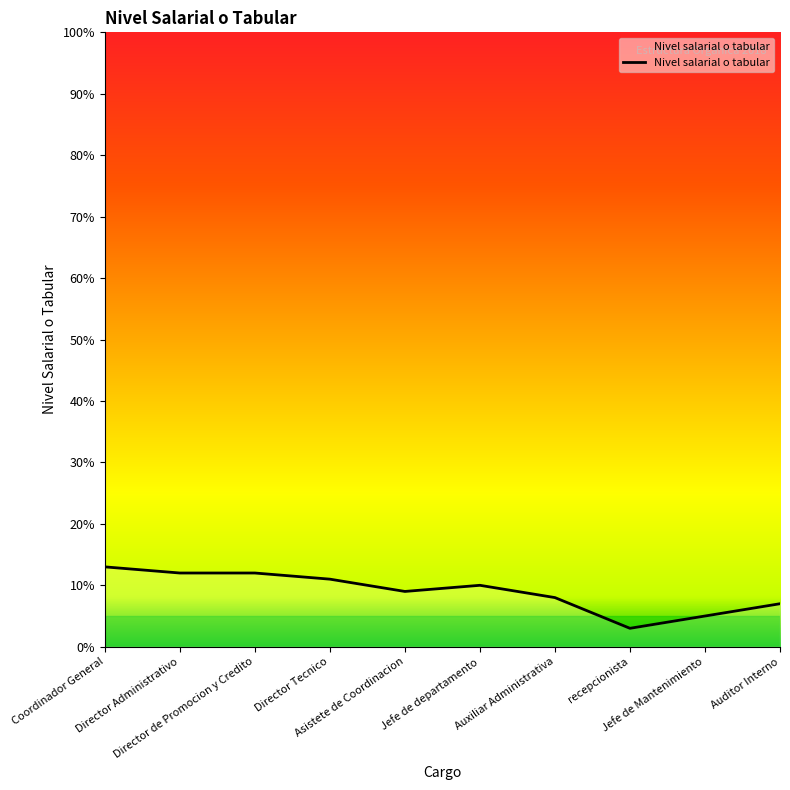

What is the maximum value shown in the chart?

13